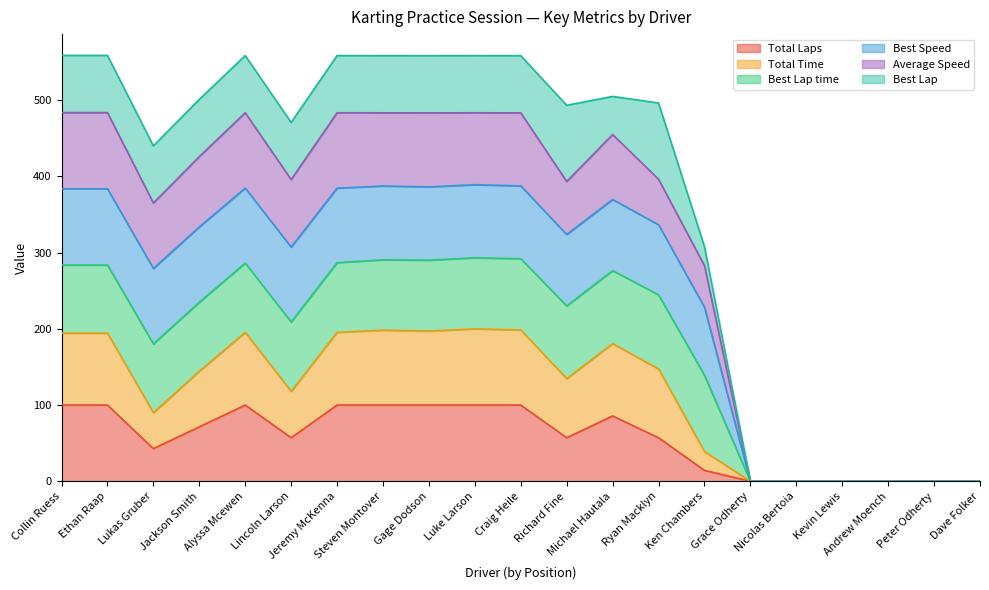

What position from the left is Grace Odherty?

16